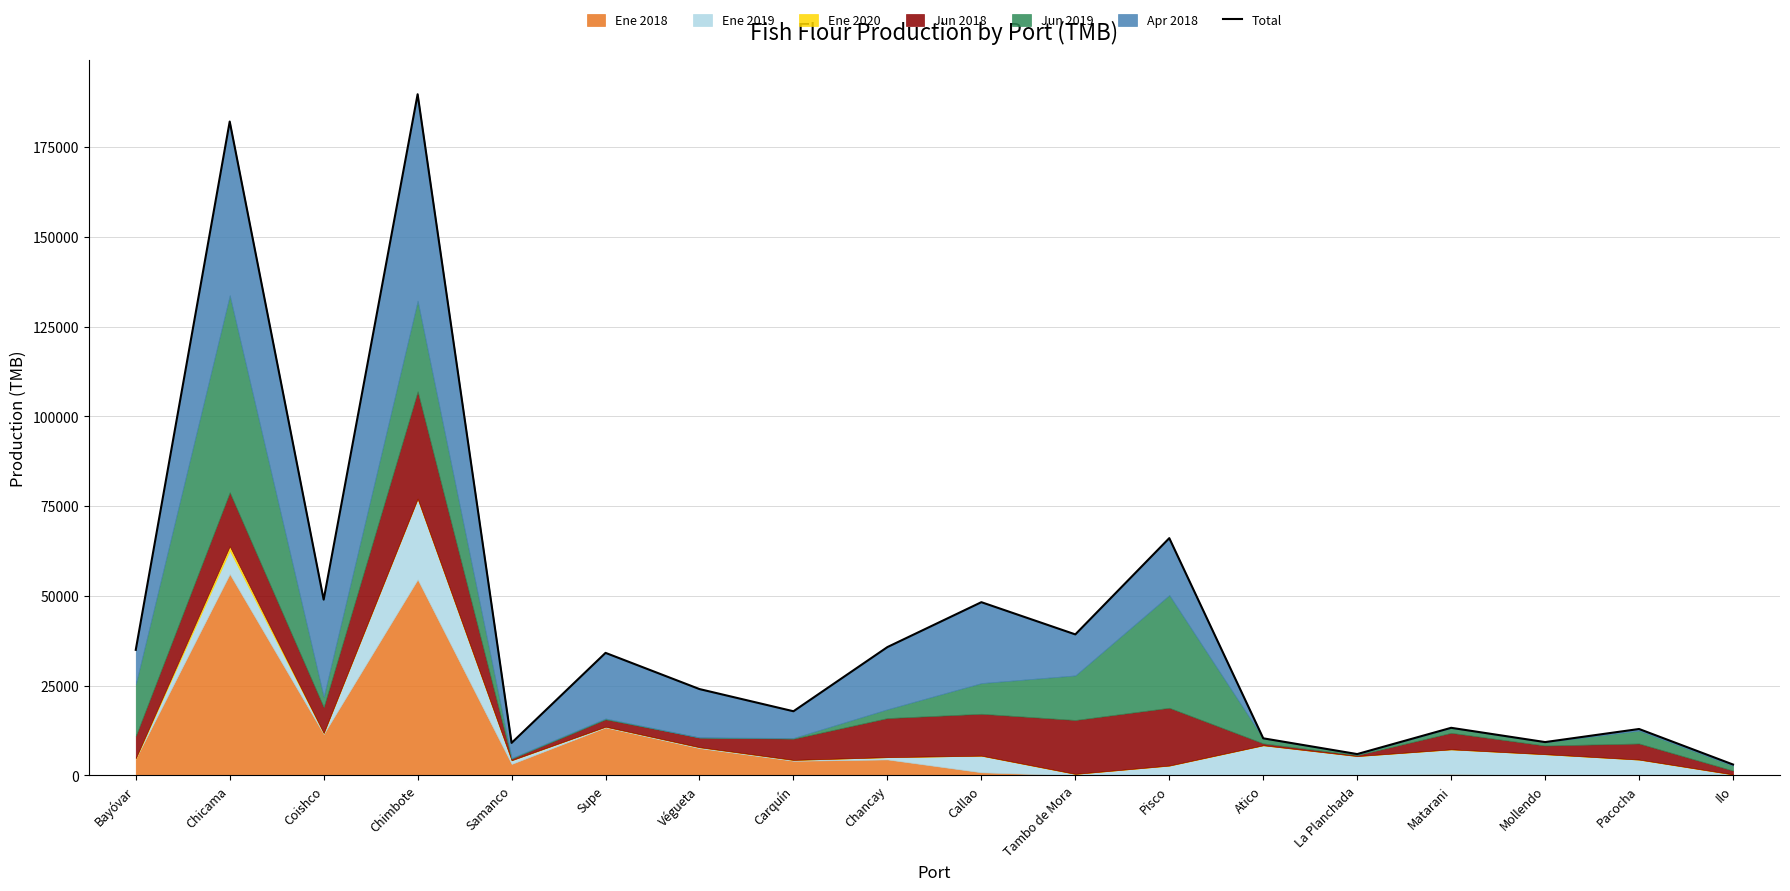

What is the smallest value displayed?

3017.8